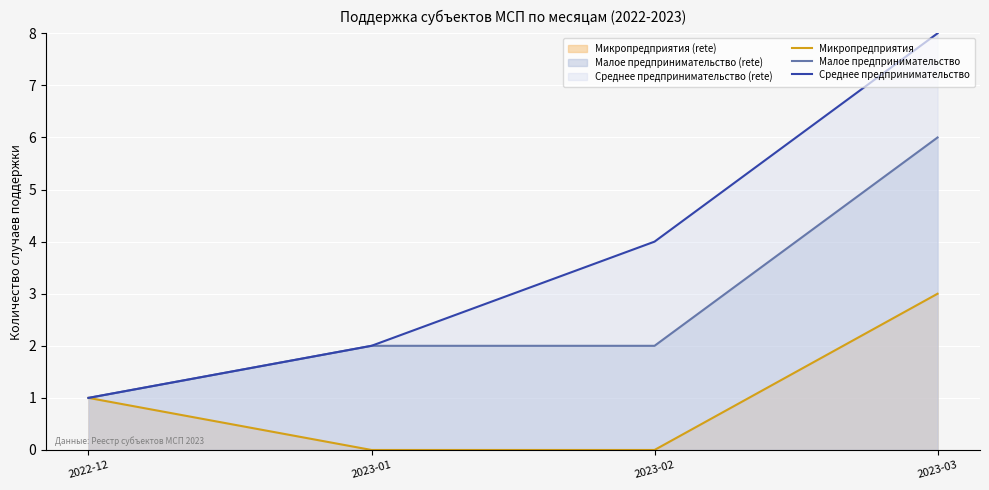

Is the value of Малое предпринимательство at 2023-03 greater than the value of Микропредприятия at 2023-01?

Yes